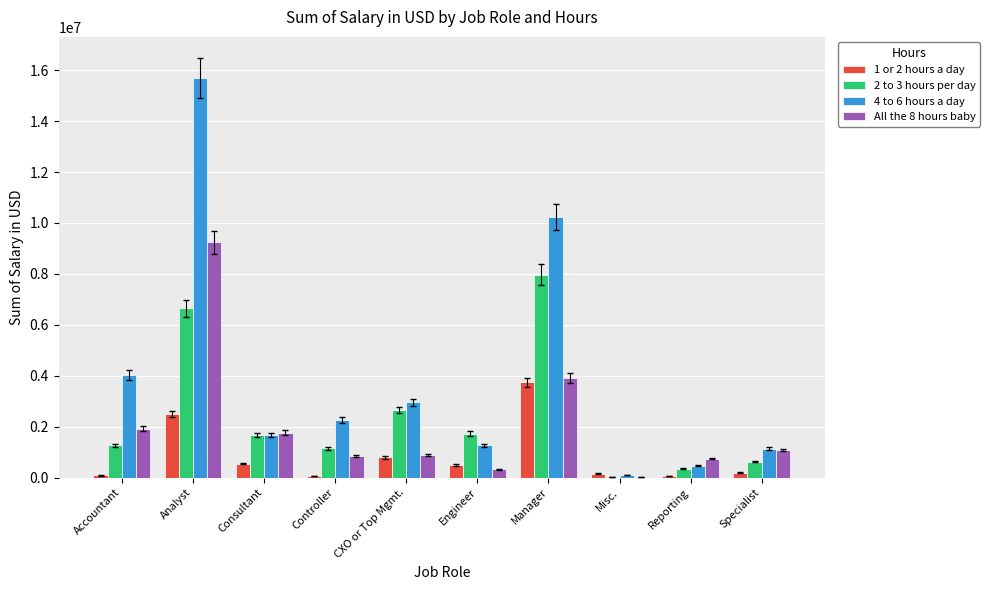

True or false: All the 8 hours baby has a value of 3897827.3 at Manager.

True